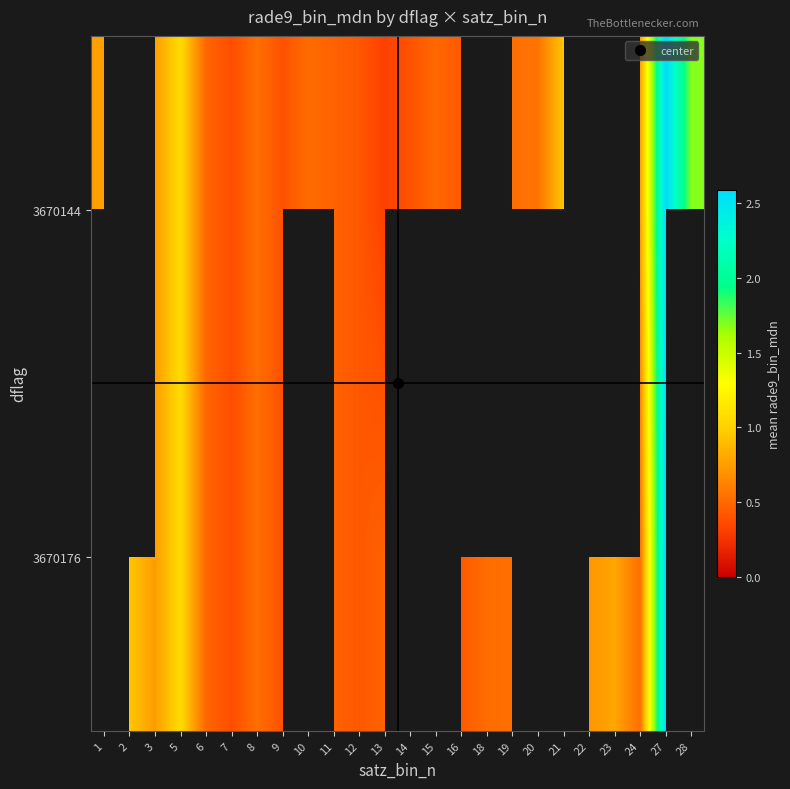

Is the value of 3670176 at 13 greater than the value of 3670144 at 10?

No